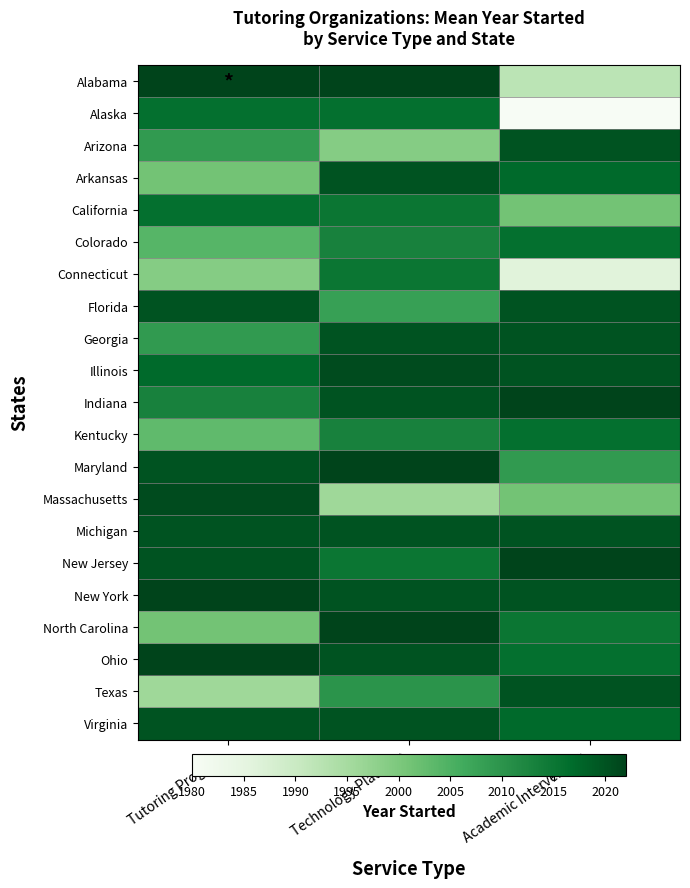

Which series has the largest range (max minus min)?

Alaska